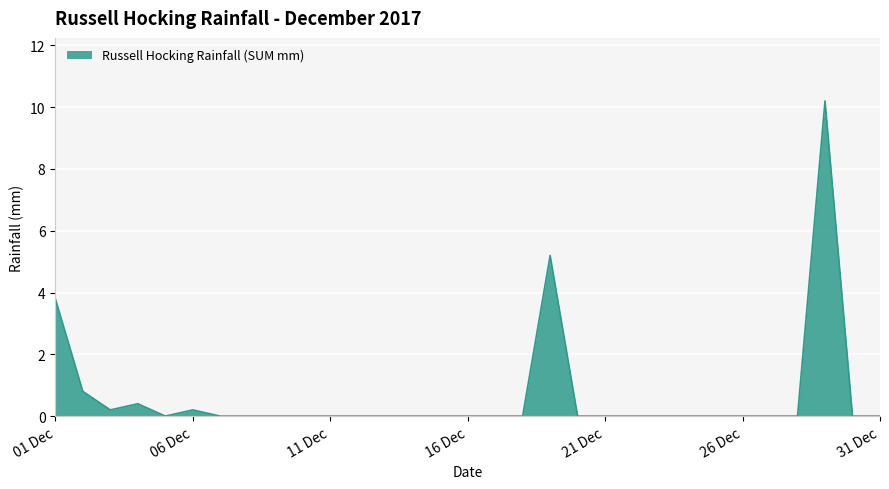

What is the maximum value shown in the chart?

10.2